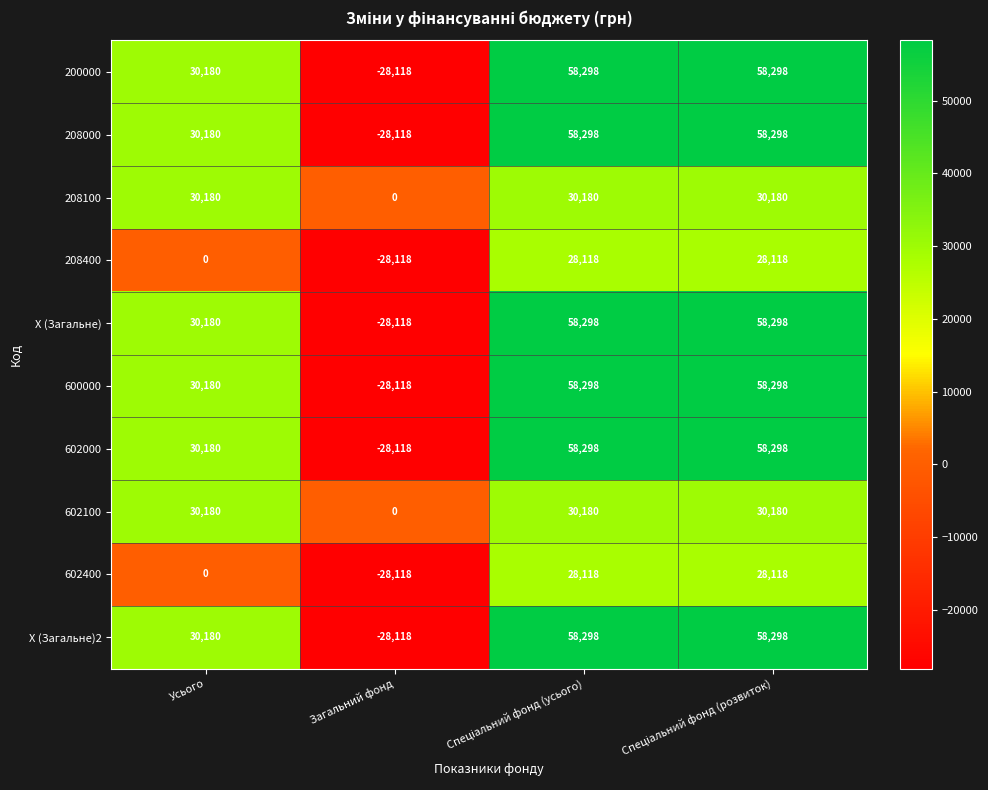

What is the spread (max minus min) of values at Усього?

30180